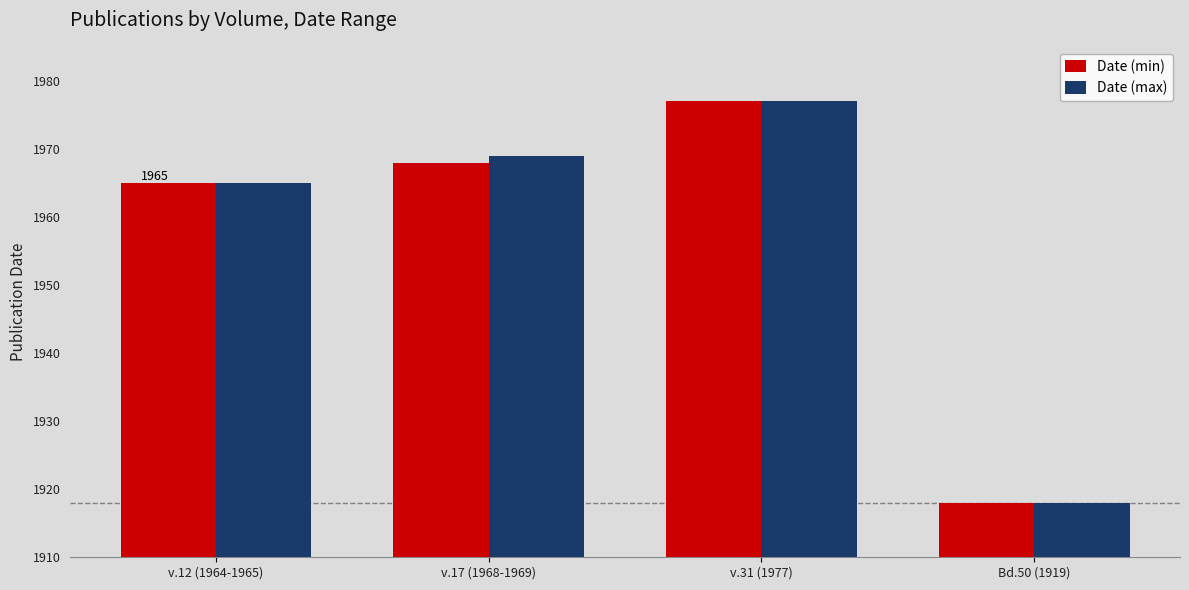

At which category is the sum across all series the highest?

v.31 (1977)